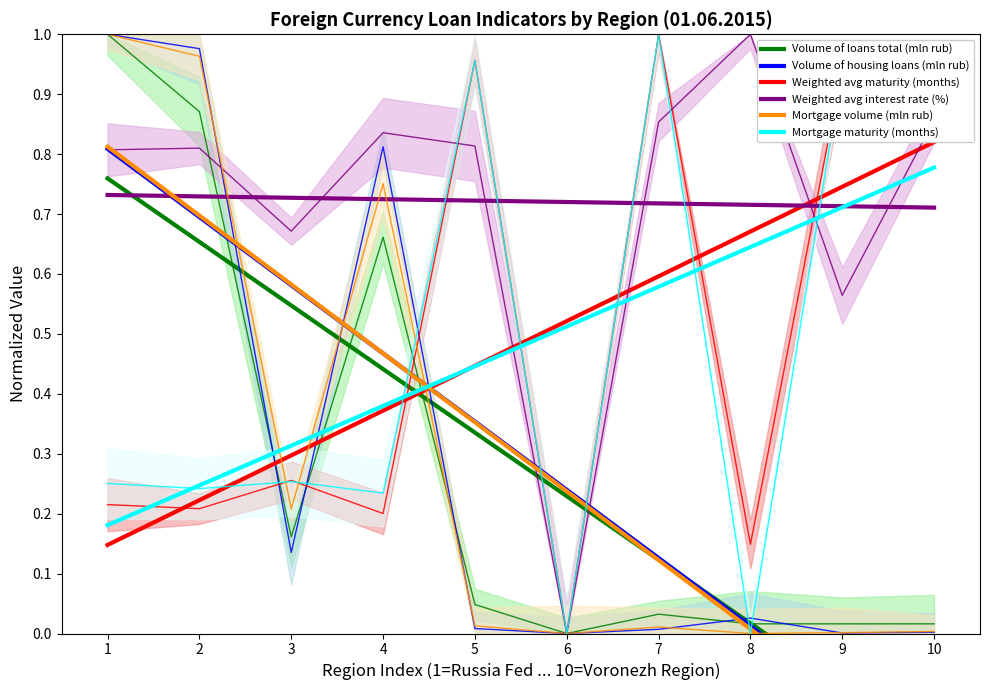

Is the value of Volume of loans total (mln rub) at 5 greater than the value of Weighted avg maturity (months) at 7?

No